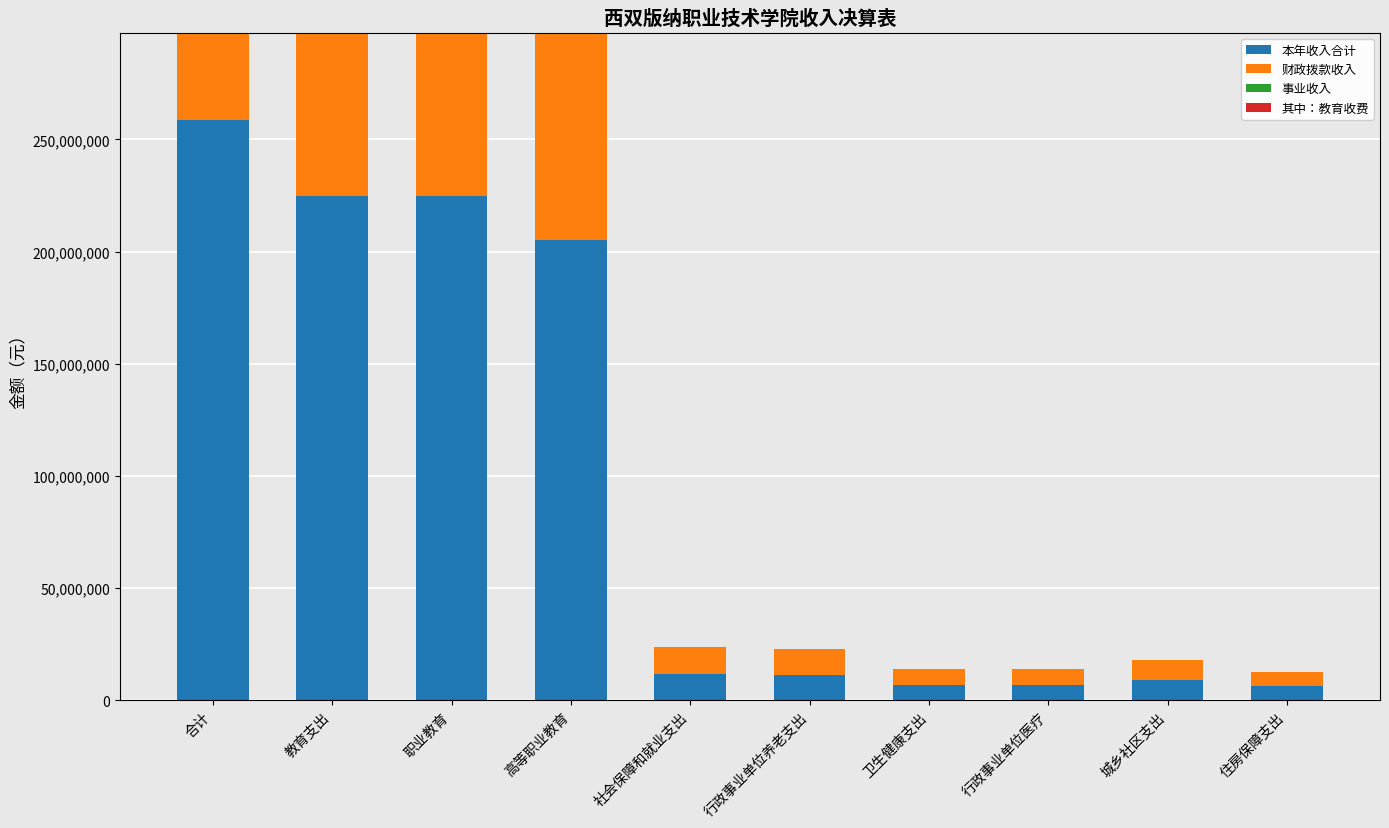

At which category does the chart reach its peak across all series?

合计